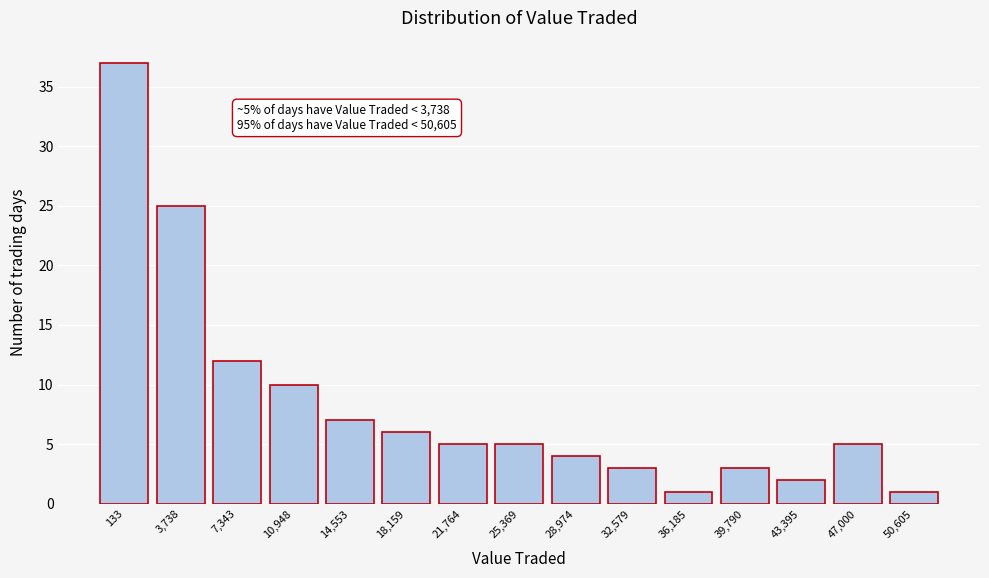

Reading right to left, transcribe all the data shown in this chart.

50,605=1	47,000=5	43,395=2	39,790=3	36,185=1	32,579=3	28,974=4	25,369=5	21,764=5	18,159=6	14,553=7	10,948=10	7,343=12	3,738=25	133=37